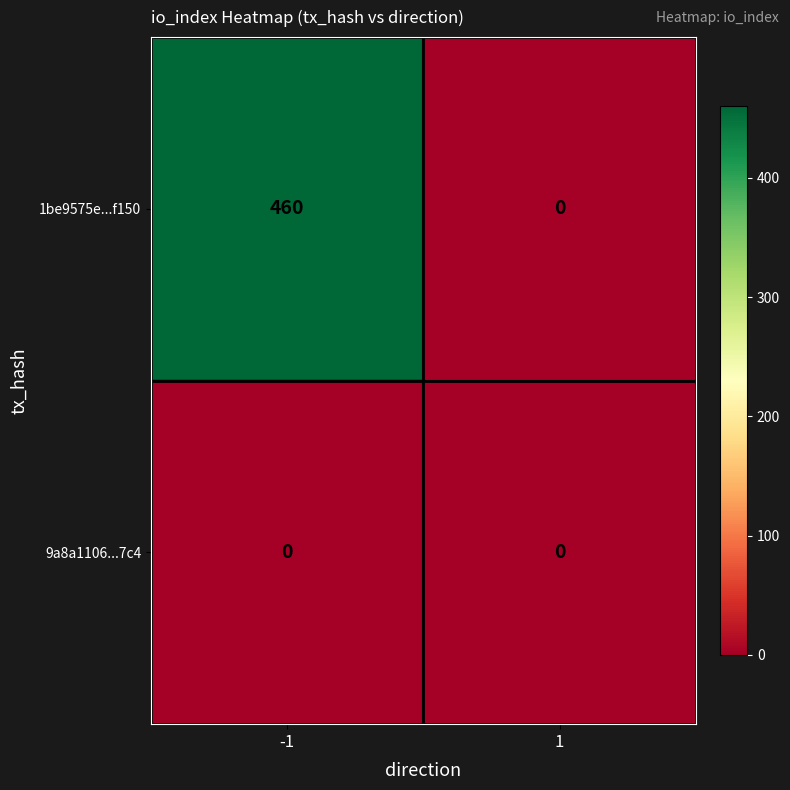

Reading left to right, extract all data points from this chart.

1be9575e...f150: -1=460	1=0
9a8a1106...7c4: -1=0	1=0